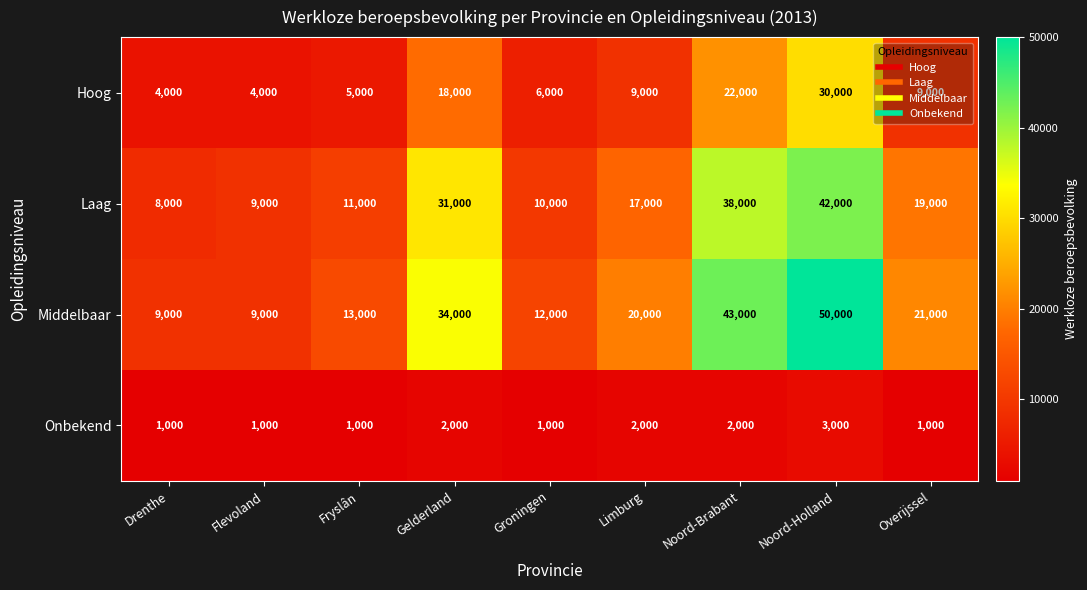

What is the sum of the Middelbaar values at Limburg and Groningen?

32000